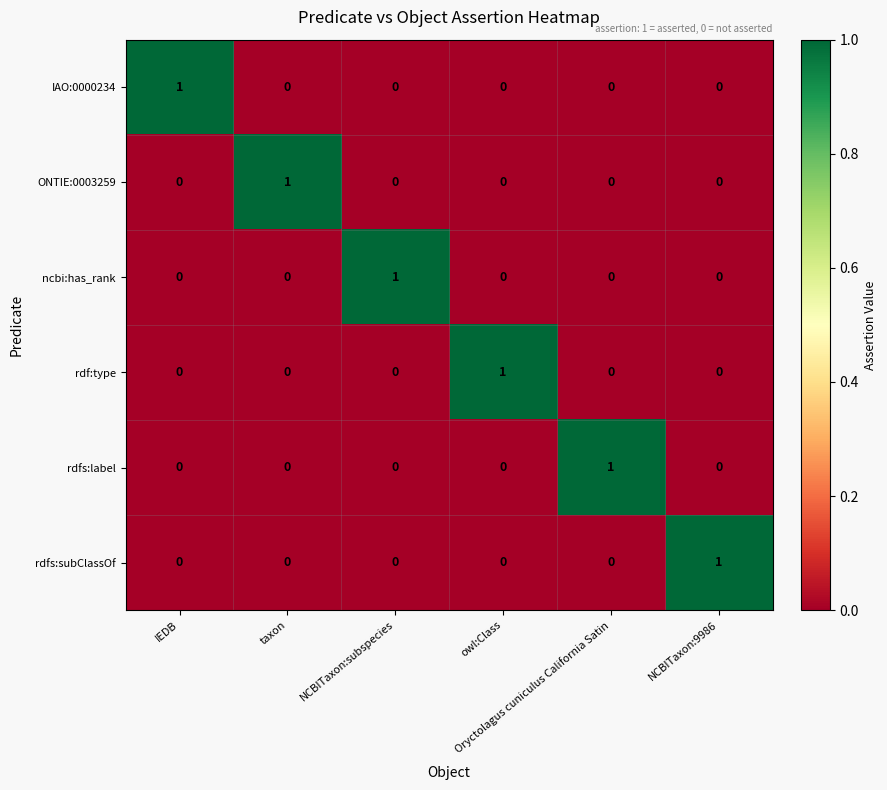

What is the total value across all series at owl:Class?

1